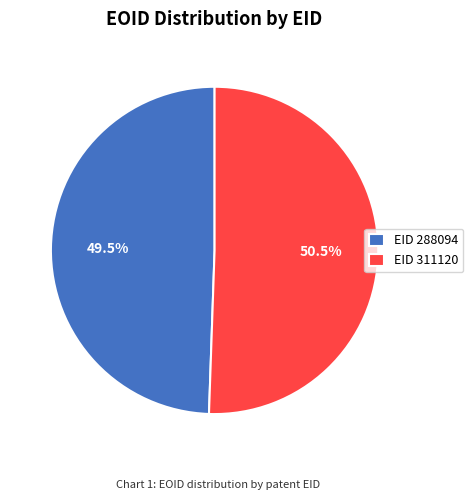

How much of the chart is everything except EID 311120?

49.5%